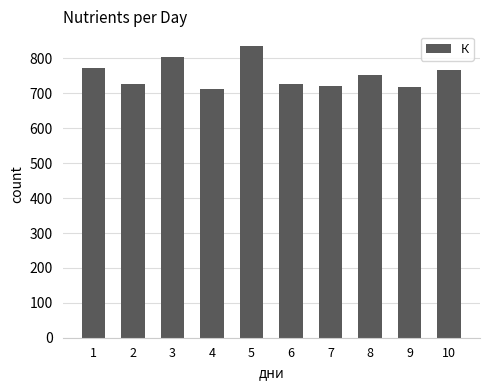

What is the greatest value displayed?

836